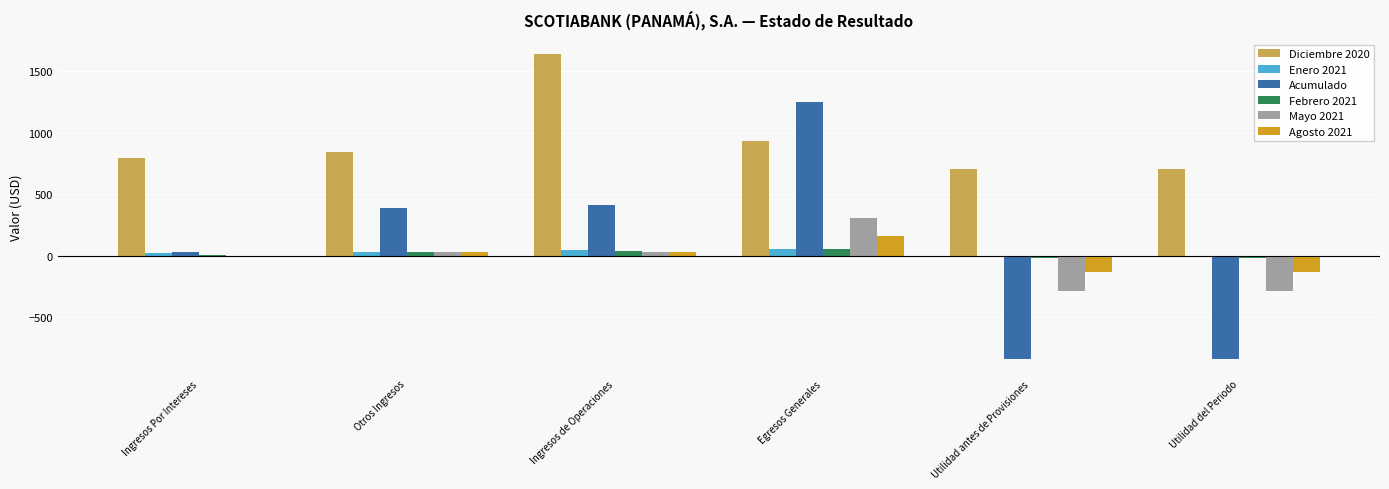

What are all the series names shown in the legend?

Diciembre 2020, Enero 2021, Acumulado, Febrero 2021, Mayo 2021, Agosto 2021